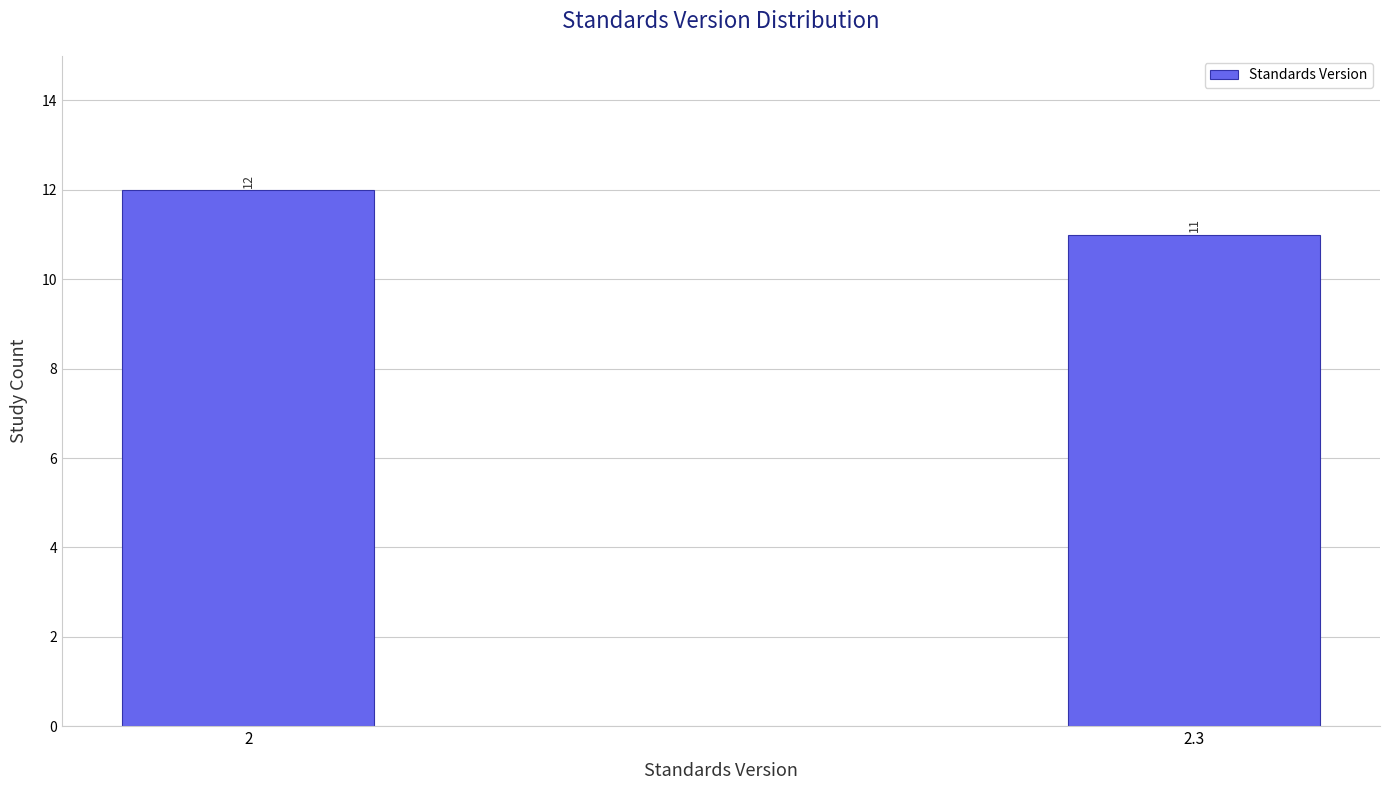

Reading left to right, transcribe all the data shown in this chart.

2=12	2.3=11